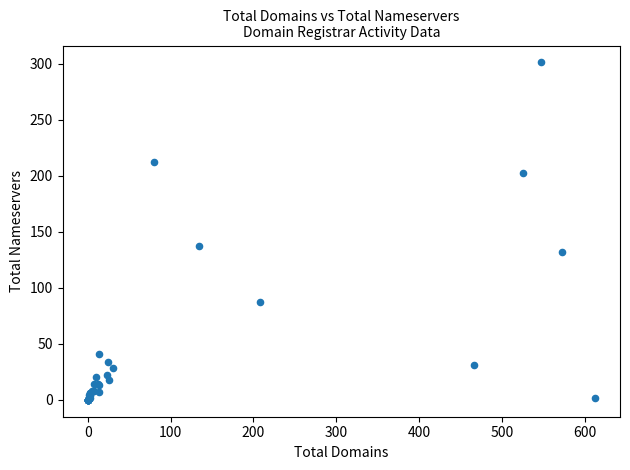

What Y value in the scatter plot is closest to 150?

137